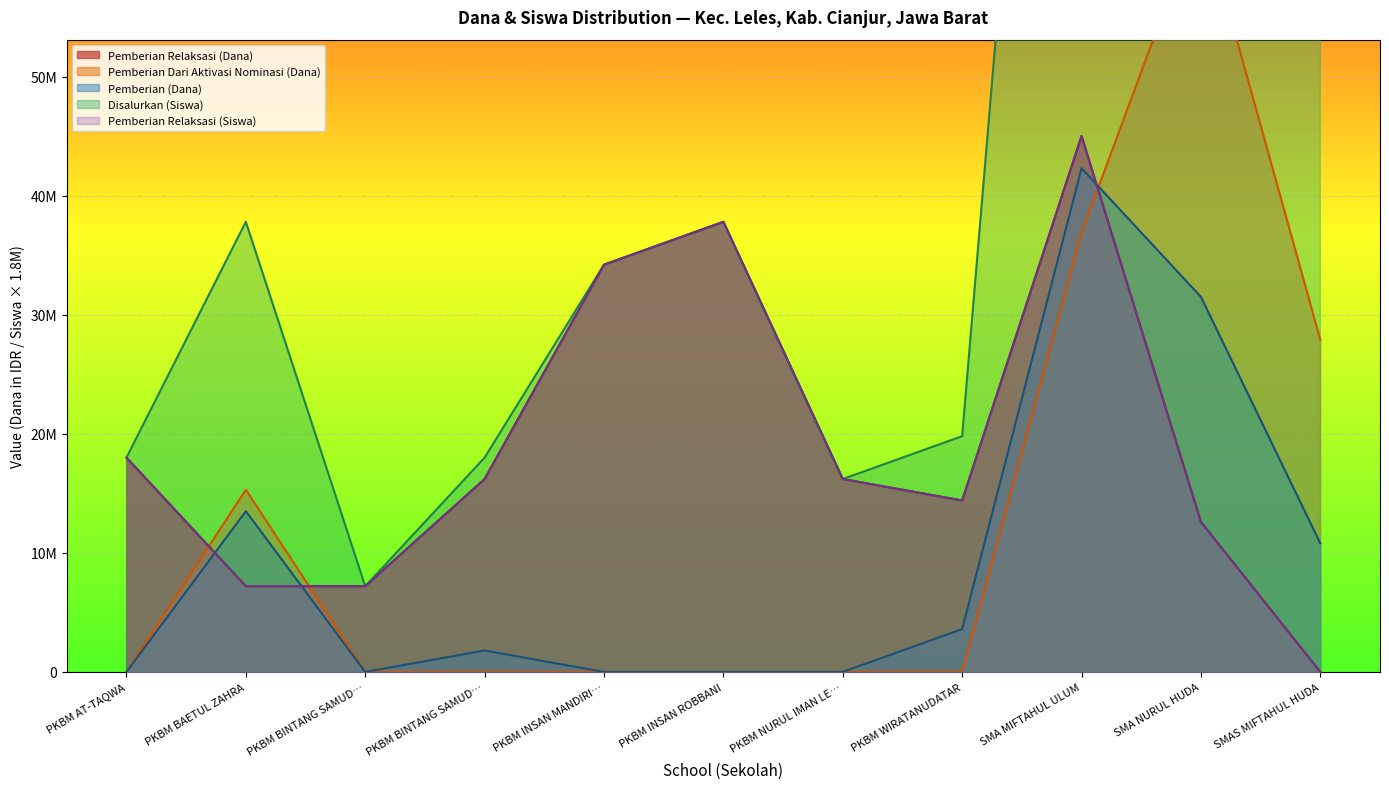

True or false: Disalurkan (Siswa) and Pemberian Relaksasi (Dana) intersect in this chart.

False